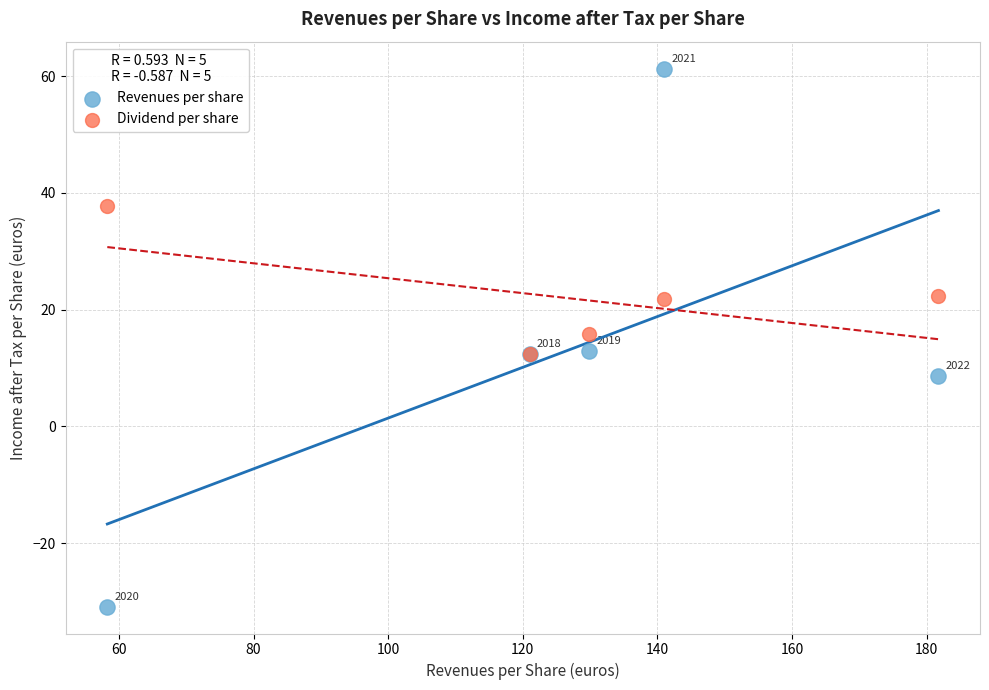

Across all series, what Y value is closest to 15?

15.7